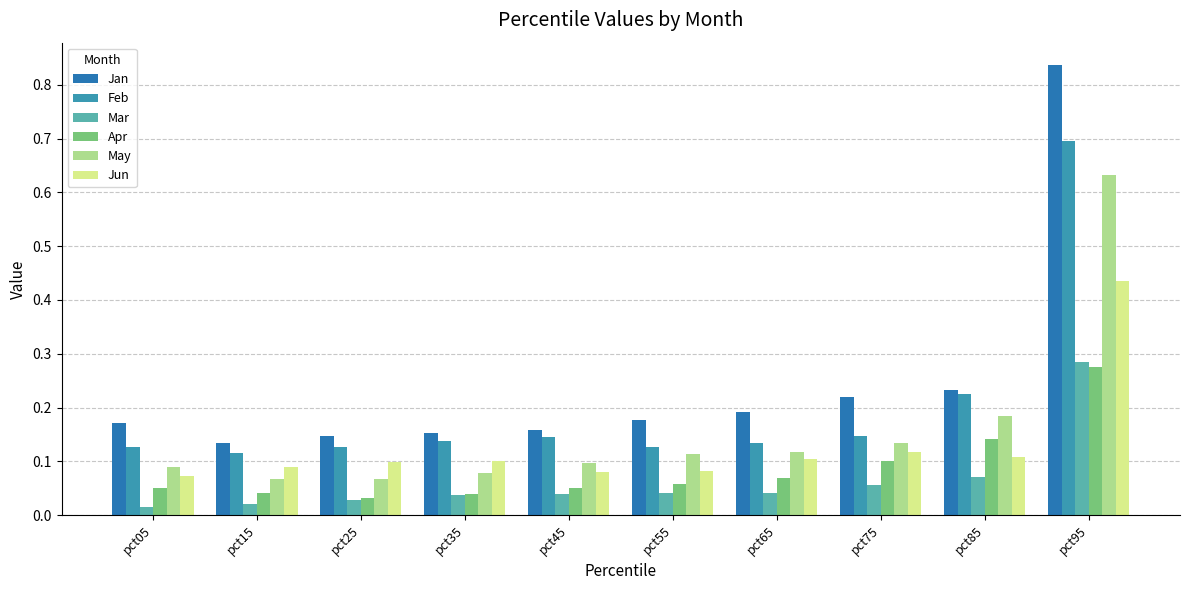

Is the value of May at pct45 greater than the value of Jun at pct55?

Yes